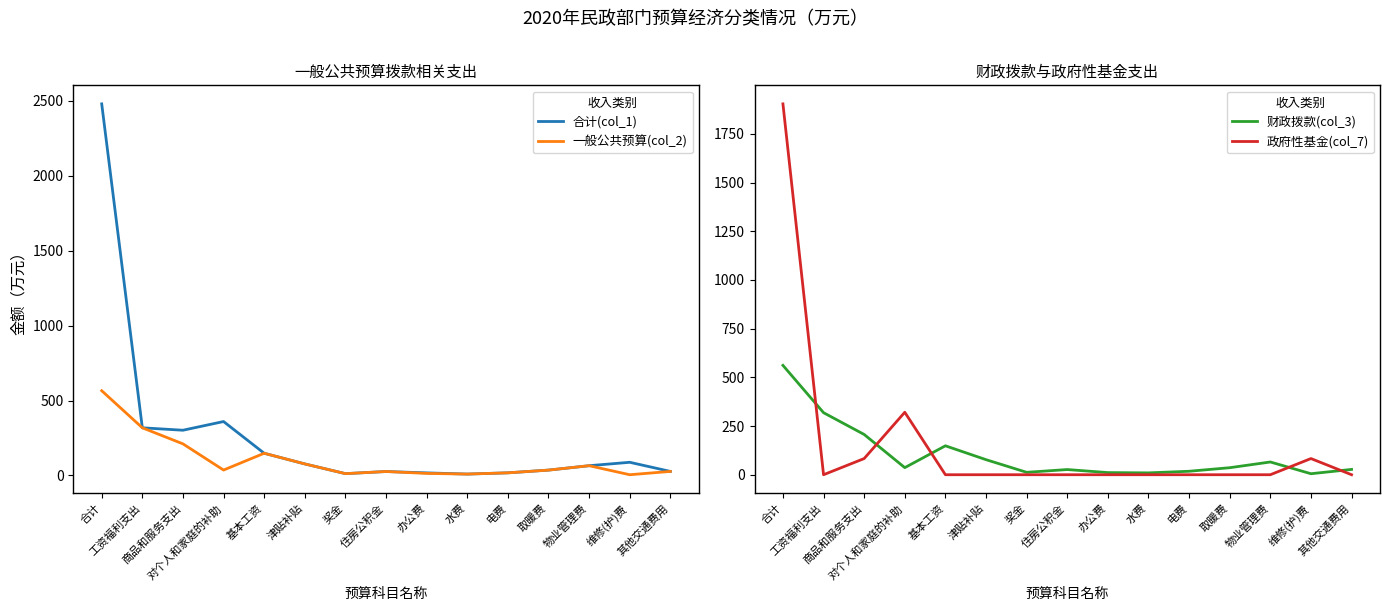

What is the average value of the 财政拨款(col_3) series?

104.0